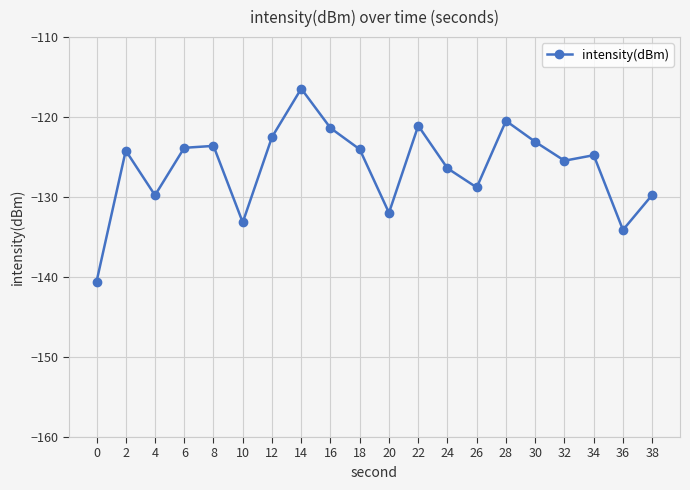

What is the smallest value displayed?

-140.6